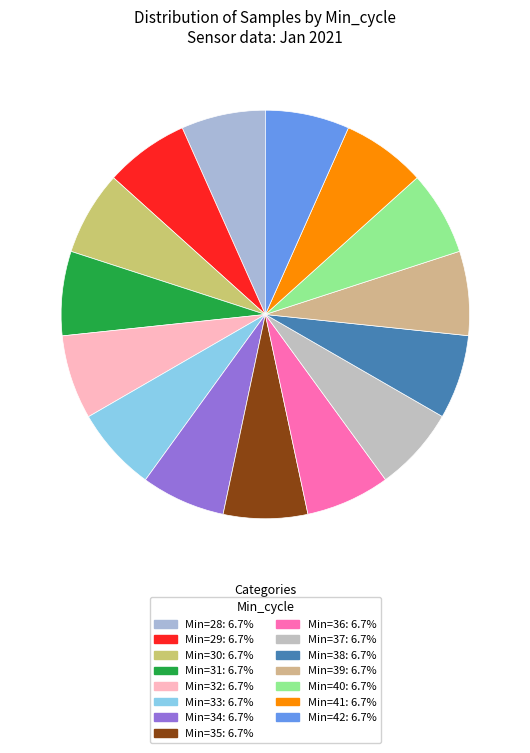

What is the smallest slice in the pie chart?

40